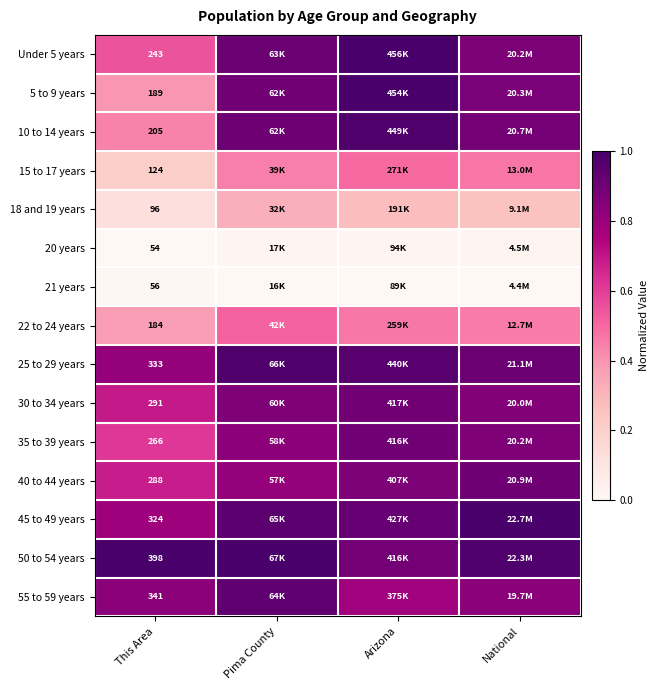

Which label corresponds to the largest value in the chart?

Arizona